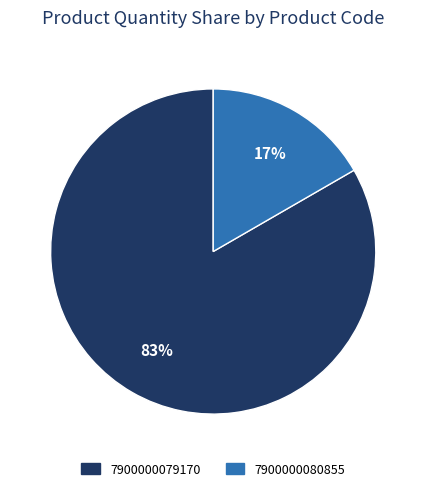

Which slice is the smallest?

7900000080855